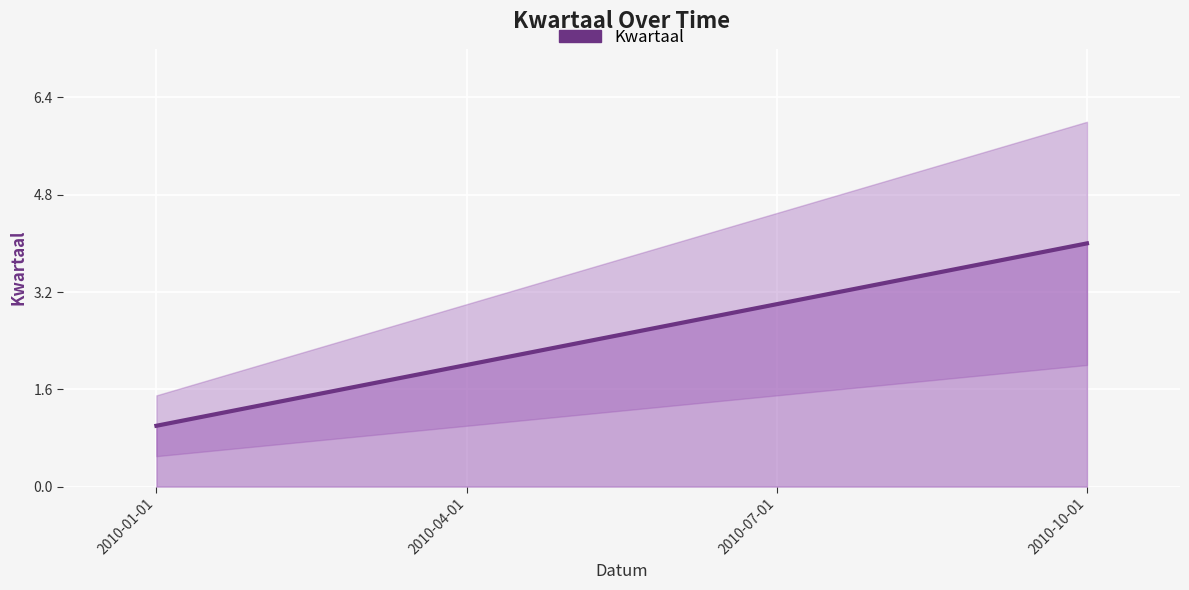

What is the change in value from 2010-04-01 to 2010-07-01?

+1